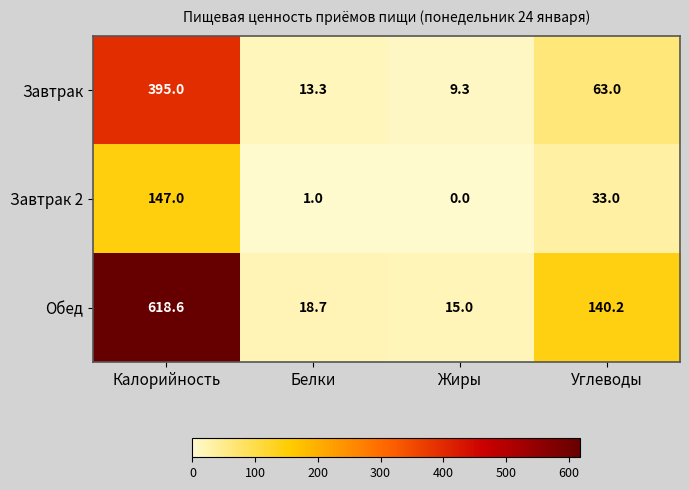

Reading left to right, list all the values displayed in this chart.

Завтрак: 395.0	13.3	9.3	63.0
Завтрак 2: 147.0	1.0	0.0	33.0
Обед: 618.6	18.7	15.0	140.2